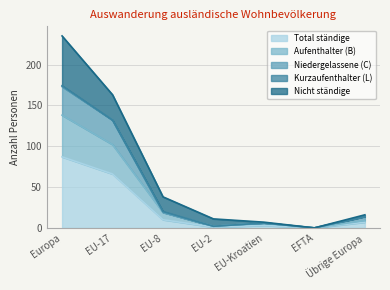

What is the sum of the Total ständige values at EFTA and EU-8?

10